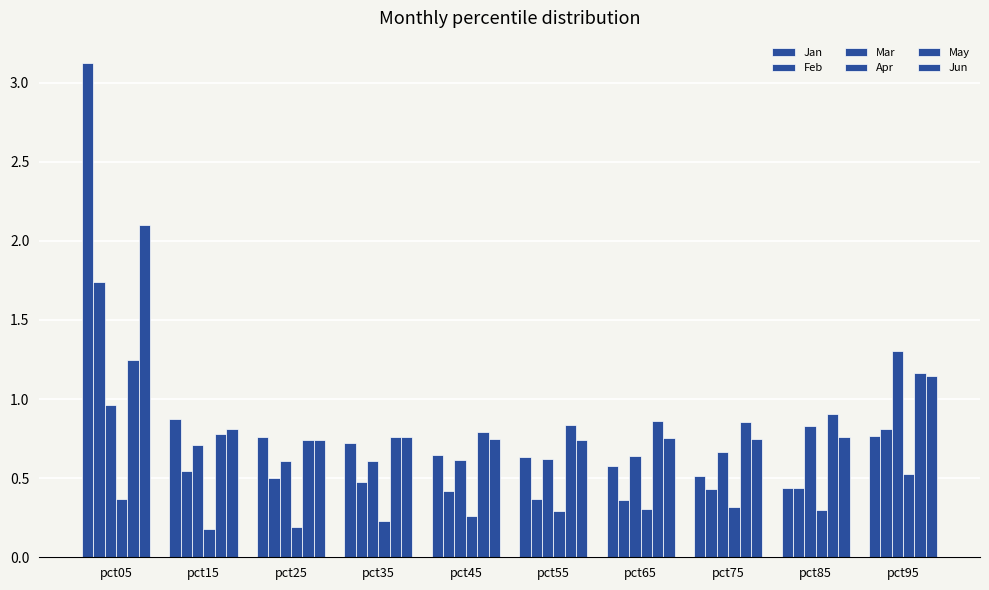

What is the difference between the maximum and minimum values in the Mar series?

0.7